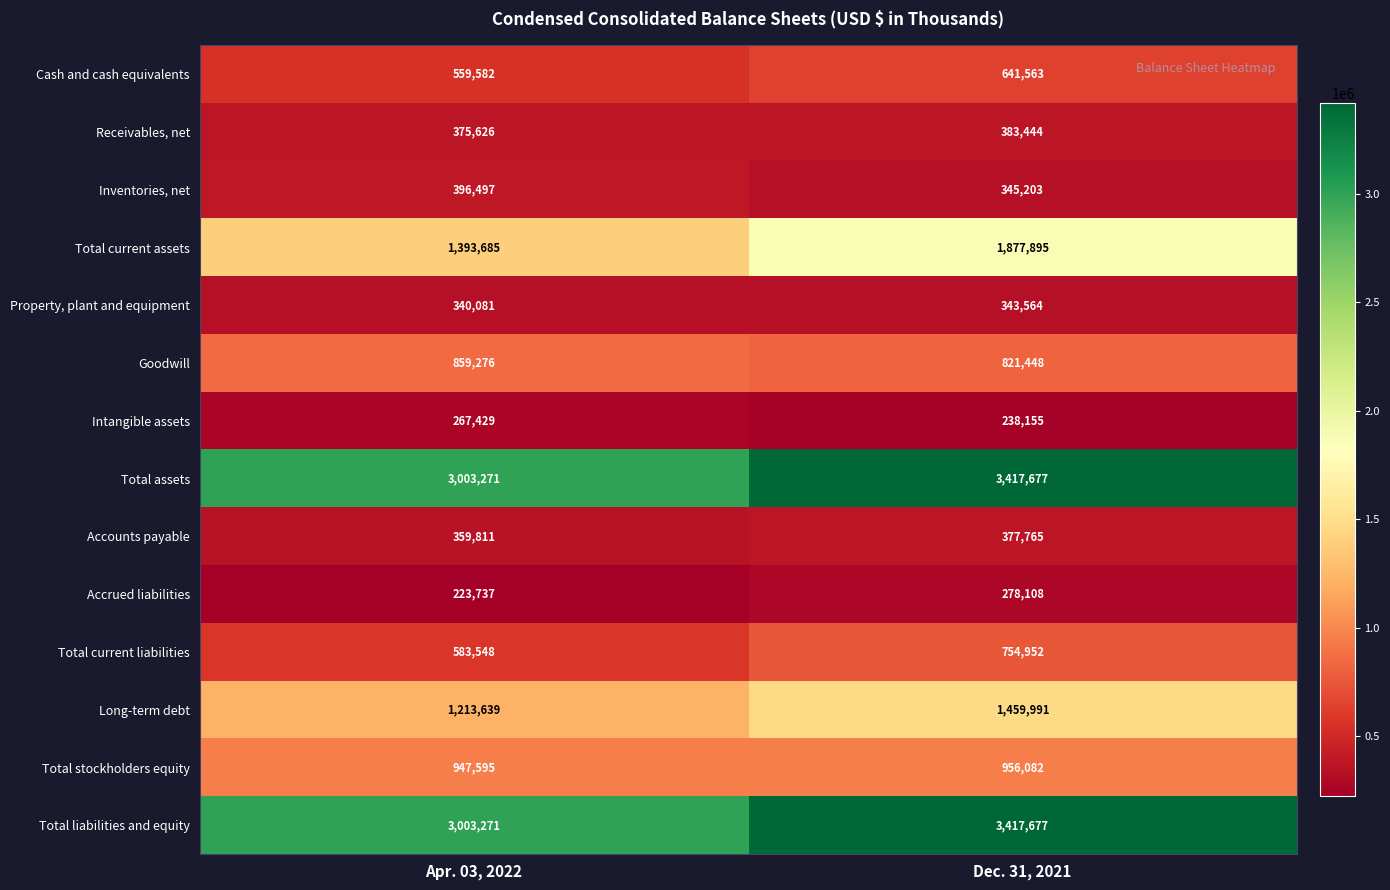

At which category does the chart reach its minimum across all series?

Apr. 03, 2022